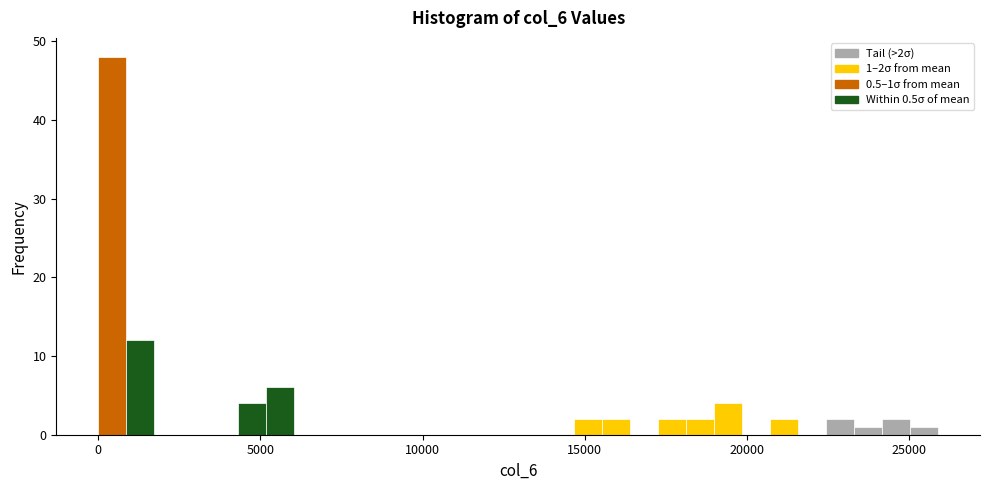

Around what value on the x-axis is the tallest bar? Give the approximate position of its centre, as read against the axis.

500